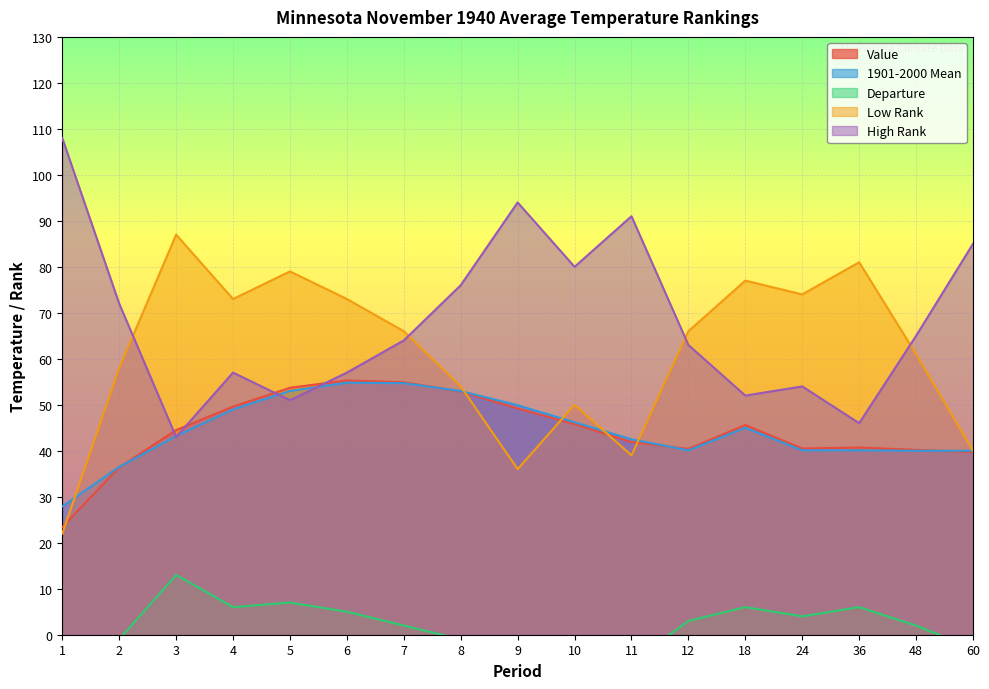

Which series ends up on top after the final intersection of Low Rank and Value?

Low Rank